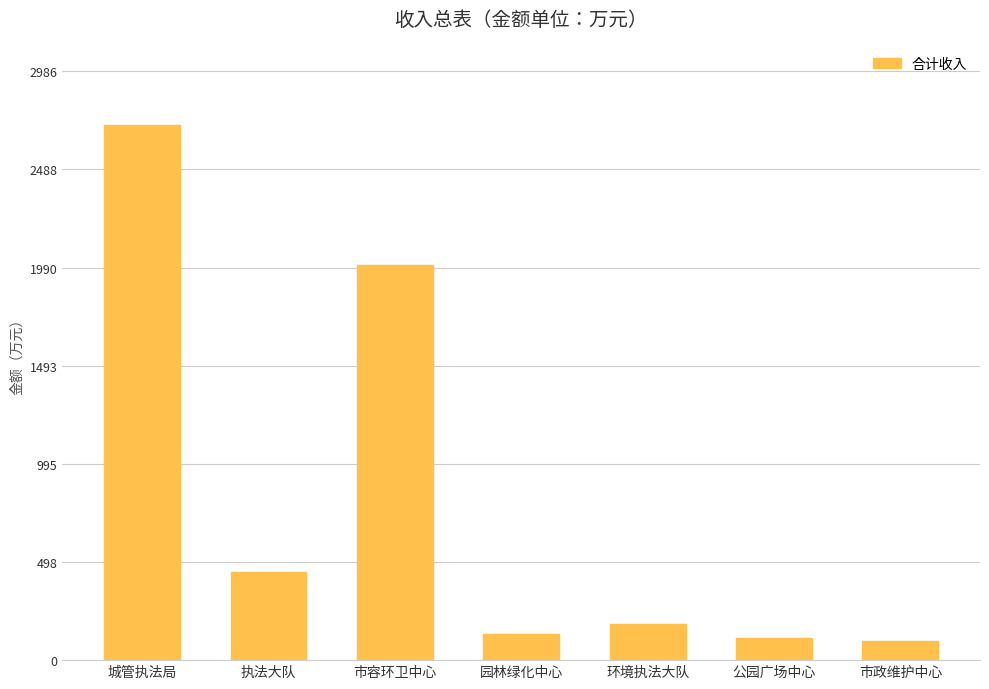

What is the label of the 6th bar from the left?

公园广场中心